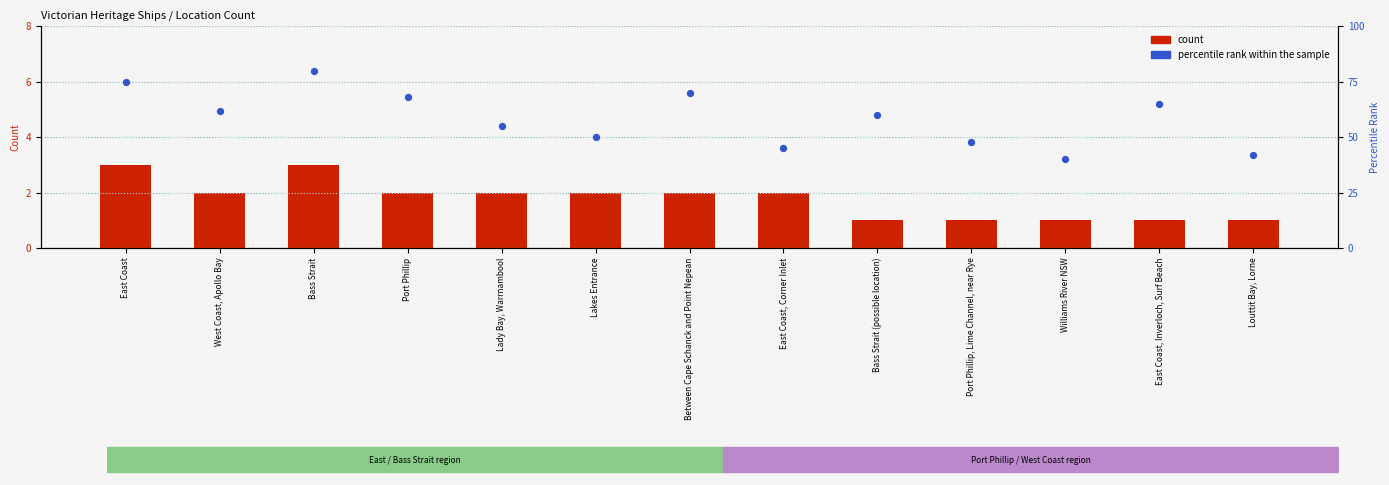

At how many categories does at least one series exceed 68?

3